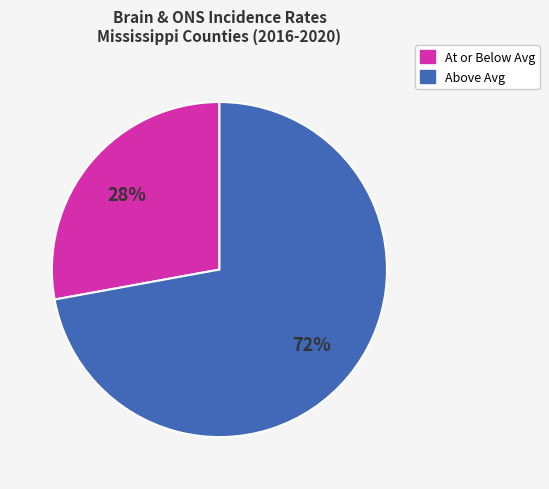

To the nearest percent, what is the average slice percentage?

50%